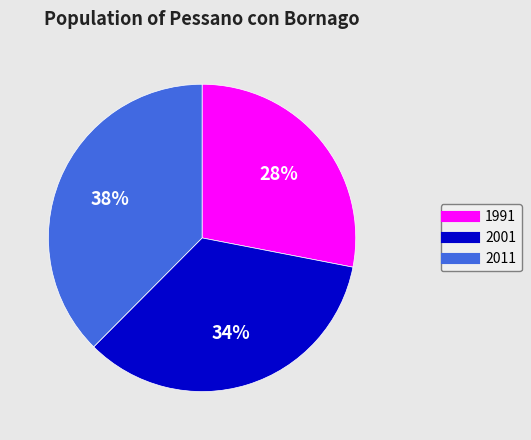

Does 2001 represent more than half of the total?

No